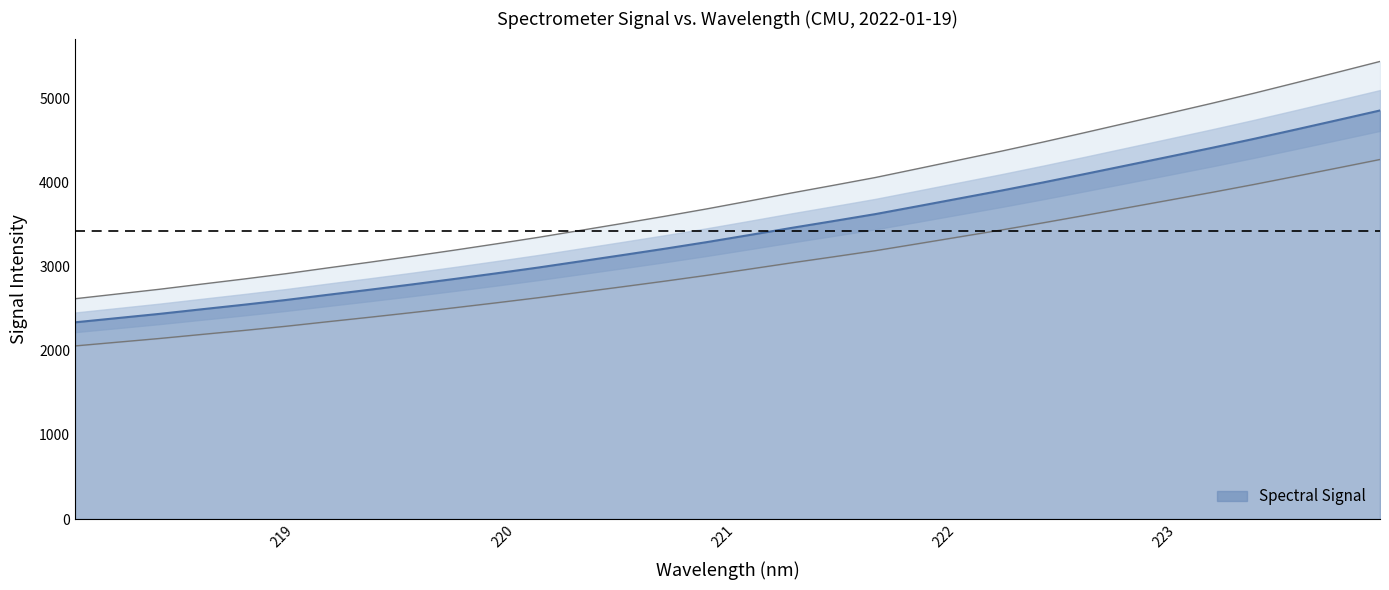

What is the difference between the maximum and second lowest values?

2466.3